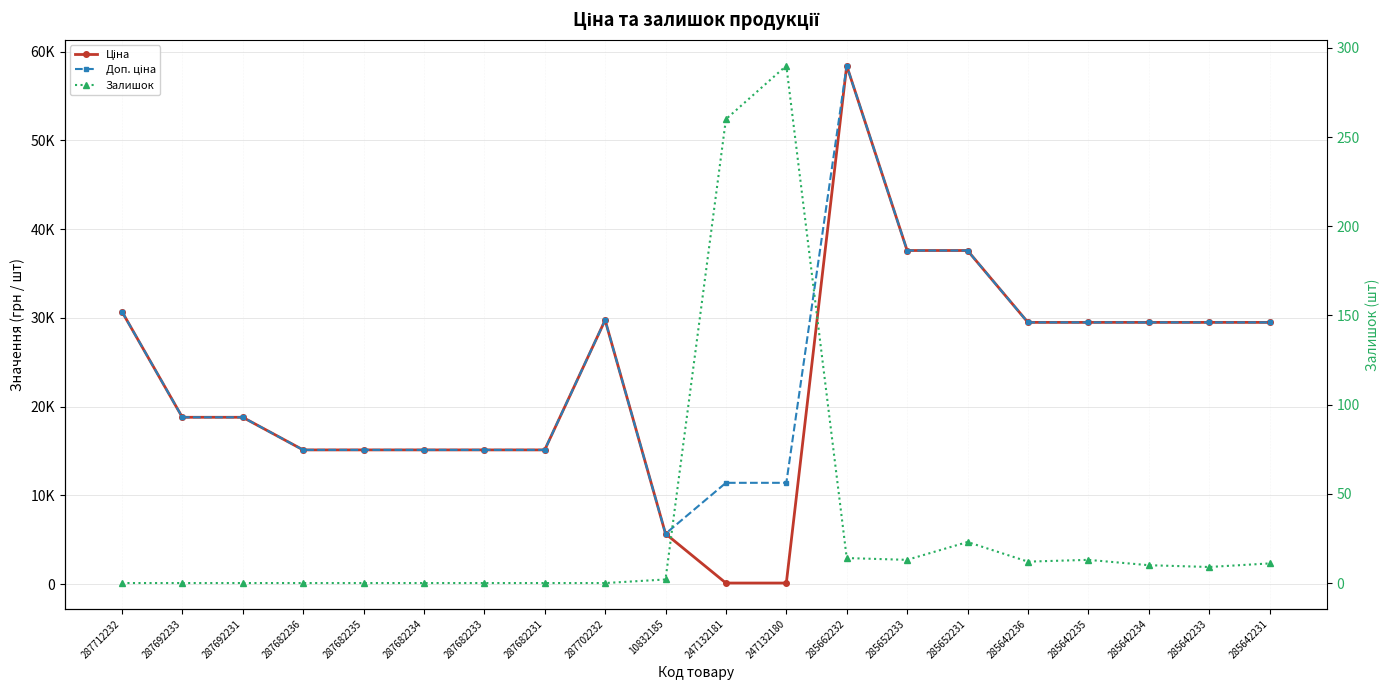

Reading left to right, transcribe all the data shown in this chart.

Ціна: 30717.1	18796.8	18796.8	15120.0	15120.0	15120.0	15120.0	15120.0	29747.2	5673.8	114.1	114.1	58426.5	37593.6	37593.6	29491.5	29491.5	29491.5	29491.5	29491.5
Доп. ціна: 30717.1	18796.8	18796.8	15120.0	15120.0	15120.0	15120.0	15120.0	29747.2	5673.8	11410.0	11410.0	58426.5	37593.6	37593.6	29491.5	29491.5	29491.5	29491.5	29491.5
Залишок: 0.0	0.0	0.0	0.0	0.0	0.0	0.0	0.0	0.0	2.0	260.0	290.0	14.0	13.0	23.0	12.0	13.0	10.0	9.0	11.0